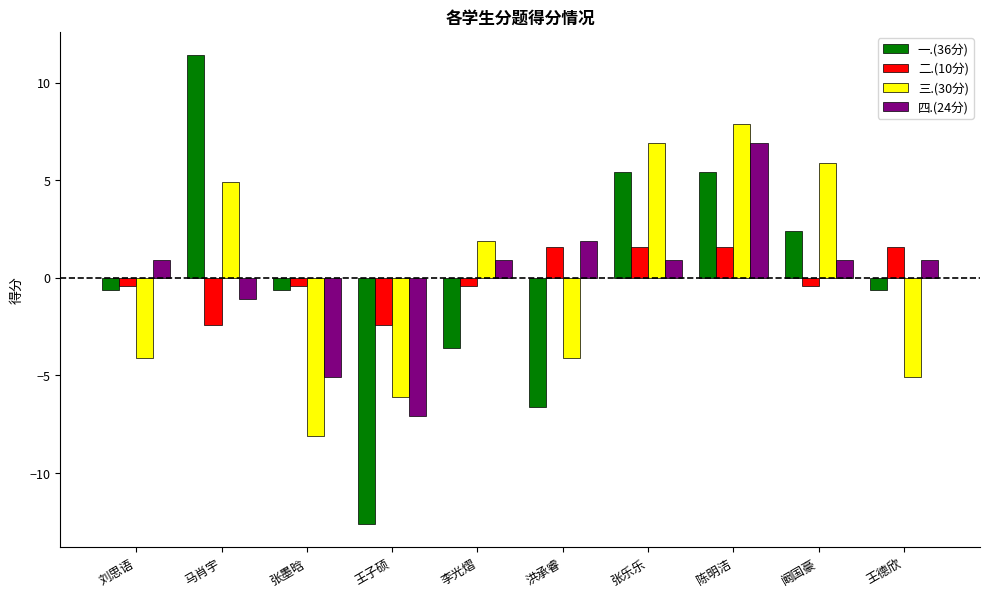

What is the spread (max minus min) of values at 王德欣?

6.7